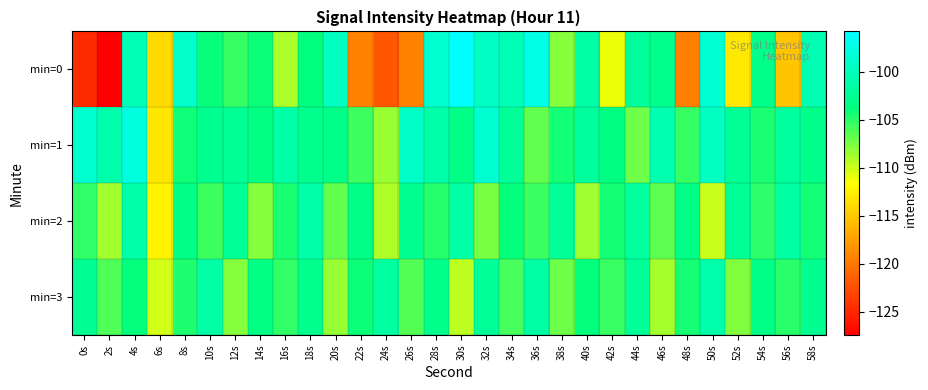

At which category does the chart reach its minimum across all series?

2s